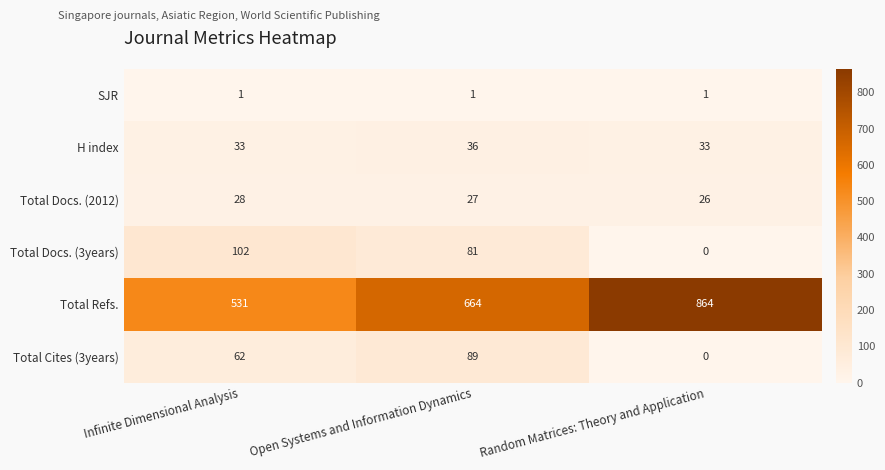

Rank the series at Open Systems and Information Dynamics from highest to lowest value.

Total Refs., Total Cites (3years), Total Docs. (3years), H index, Total Docs. (2012), SJR